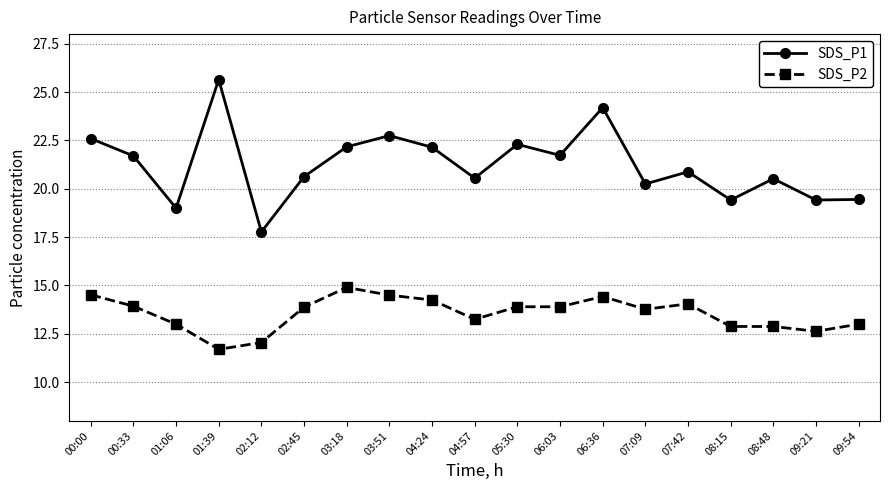

How many data points does each series have?

19